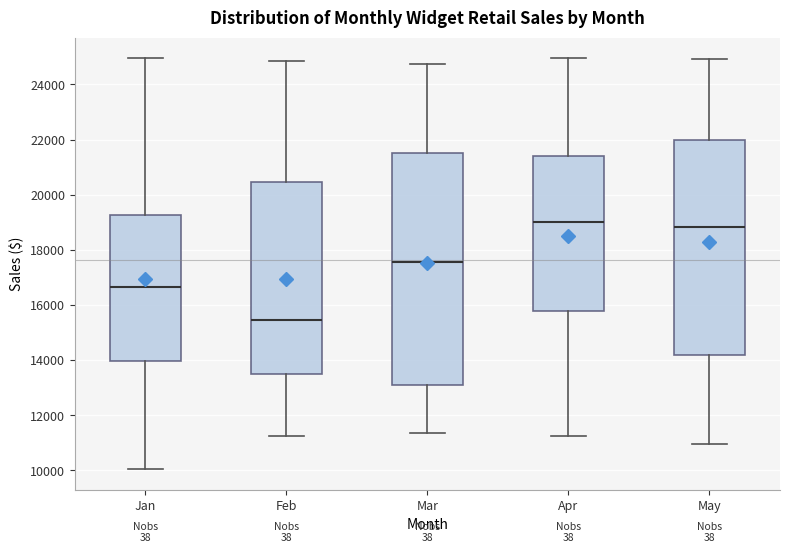

Where does the lower whisker of the box for Feb end on the y-axis? The values are not printed on the chart, so give them approximately, as read against the axis.

11200